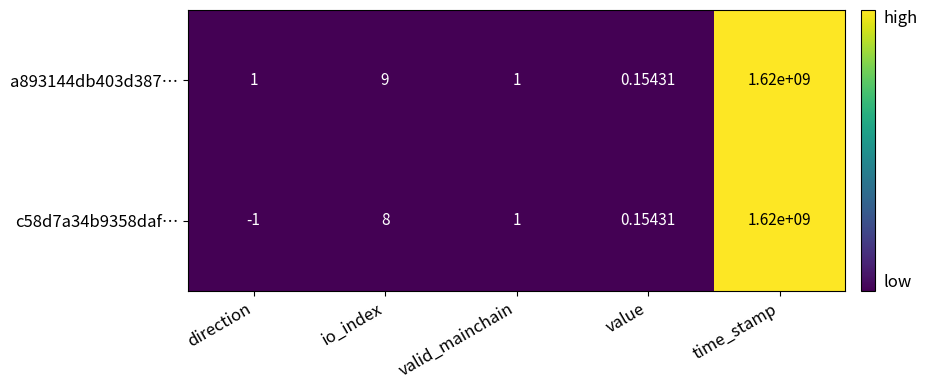

Rank the series by their average value, from highest to lowest.

a893144db403d387…, c58d7a34b9358daf…